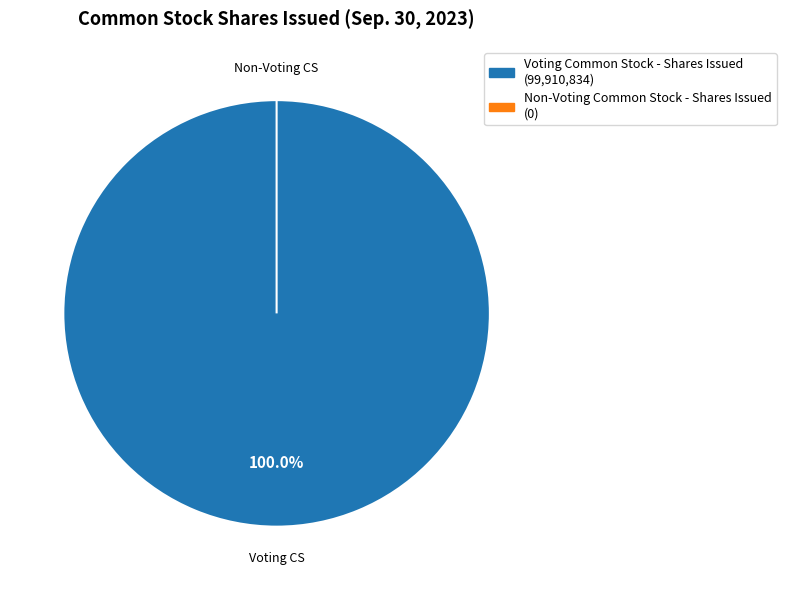

Does Voting Common Stock - Shares Issued represent more than half of the total?

Yes